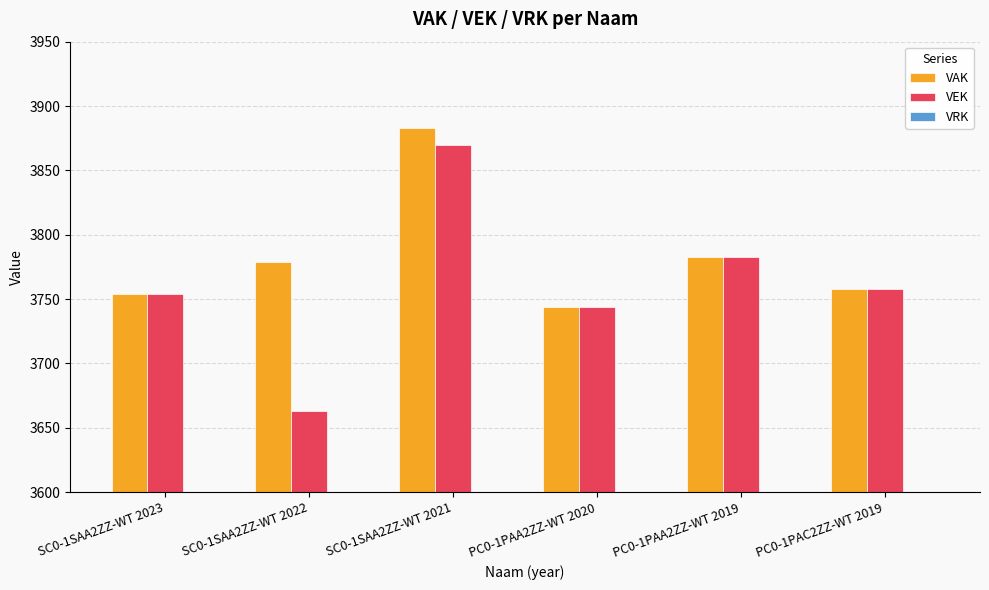

What is the total value across all series at SC0-1SAA2ZZ-WT 2021?

7753